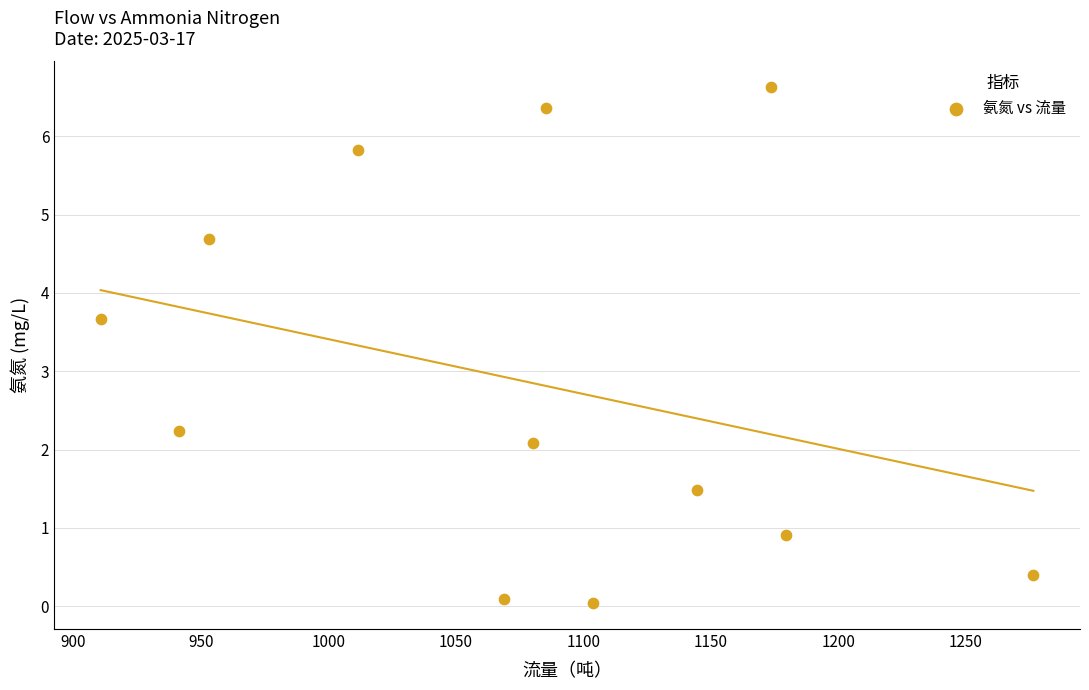

What is the range of X values (max minus min)?

365.7